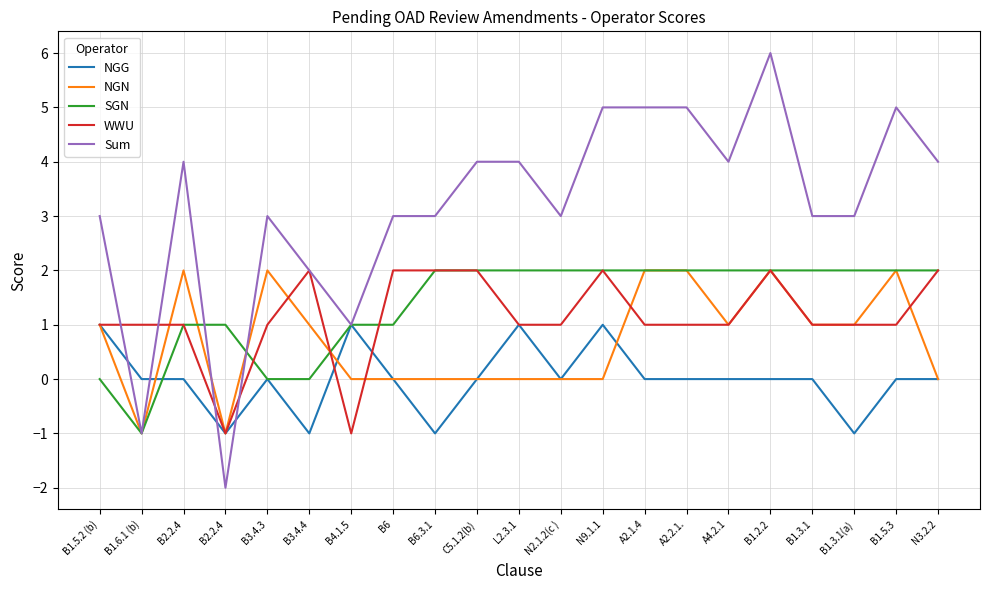

What is the approximate value of WWU at B3.4.4?

2